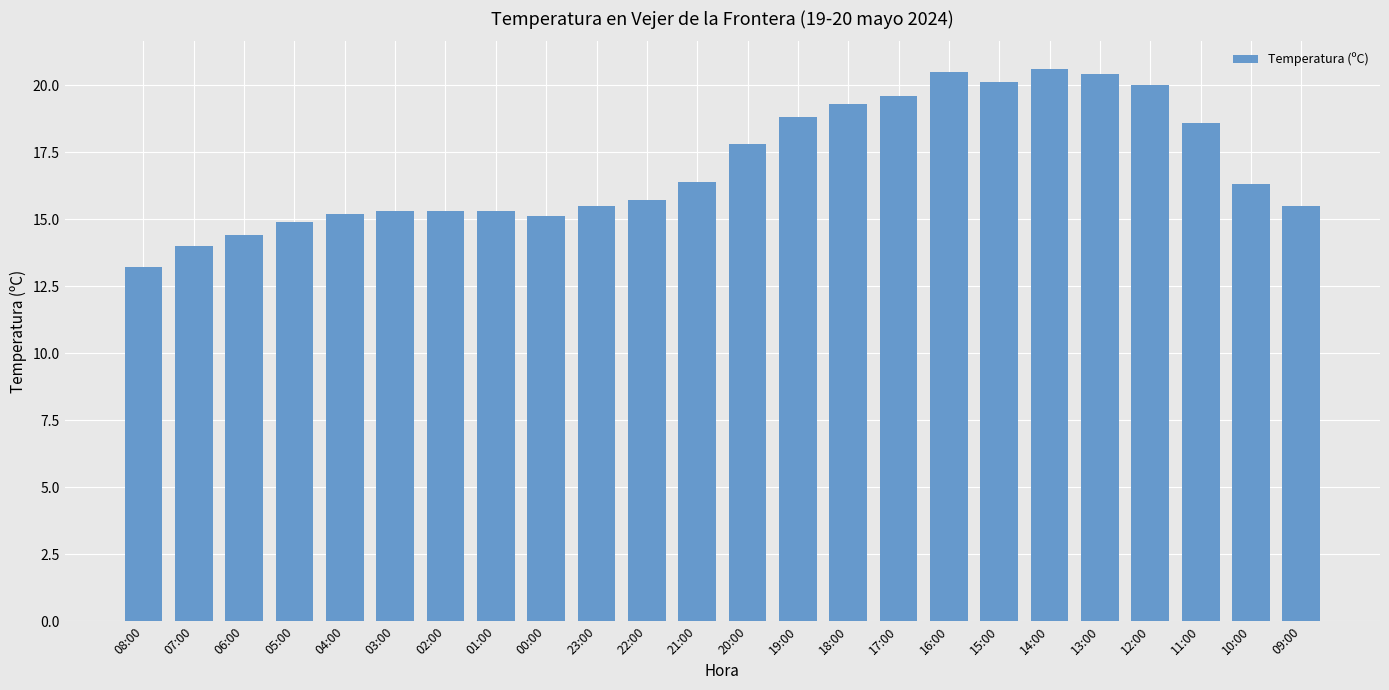

What is the smallest value displayed?

13.2